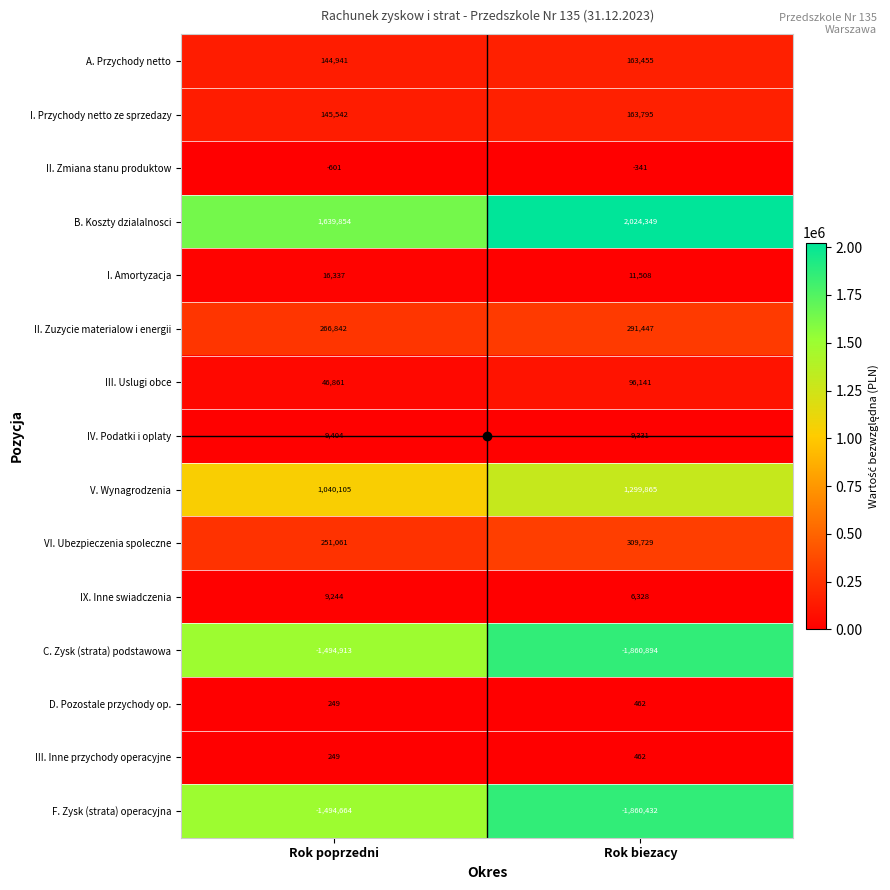

Is the value of B. Koszty dzialalnosci at Rok biezacy greater than the value of IV. Podatki i oplaty at Rok poprzedni?

Yes